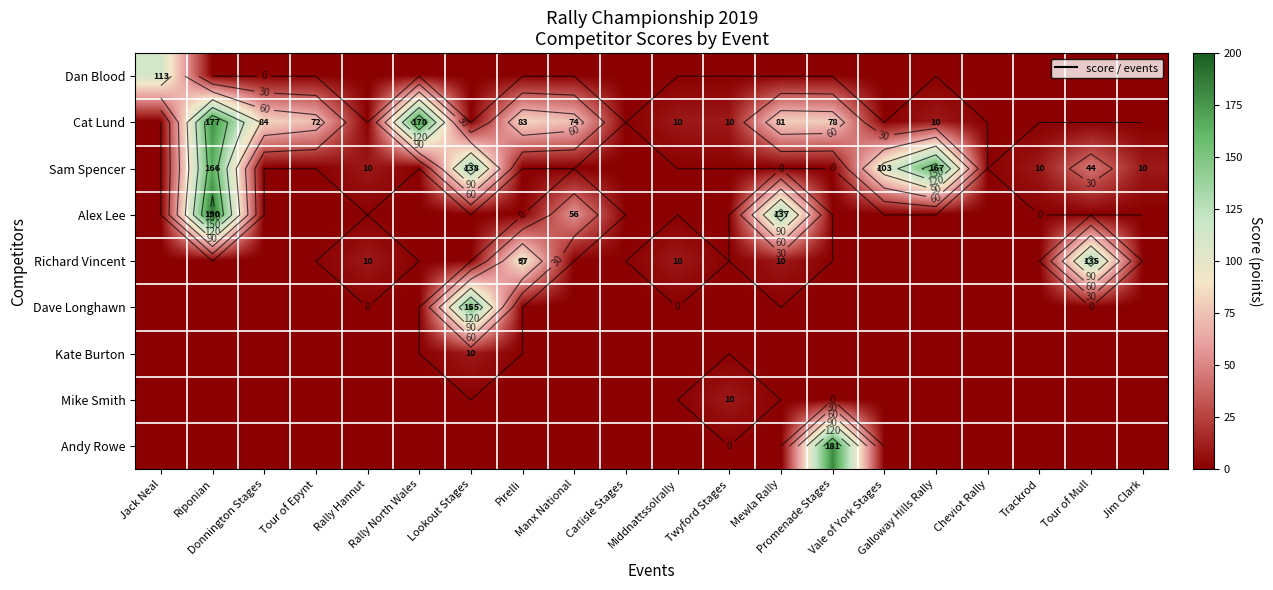

List the series in order of their peak value, highest first.

Alex Lee, Andy Rowe, Cat Lund, Sam Spencer, Dave Longhawn, Richard Vincent, Dan Blood, Kate Burton, Mike Smith